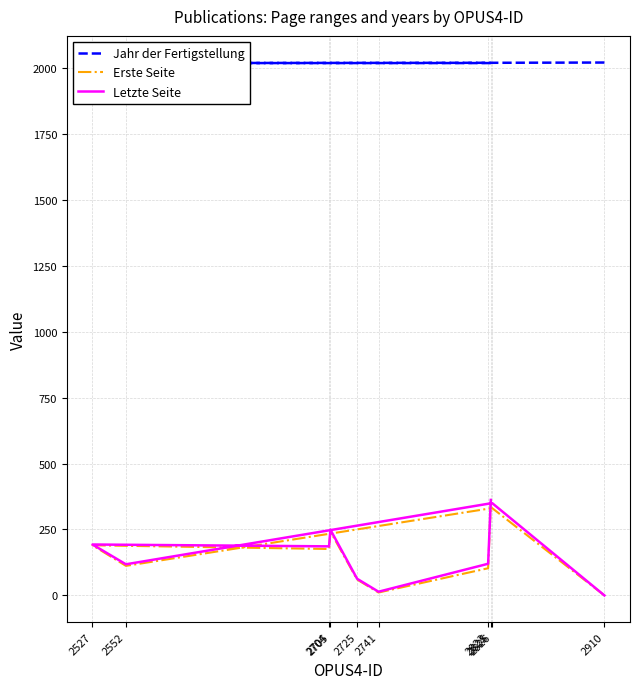

Where is the first local minimum for Letzte Seite?

2552